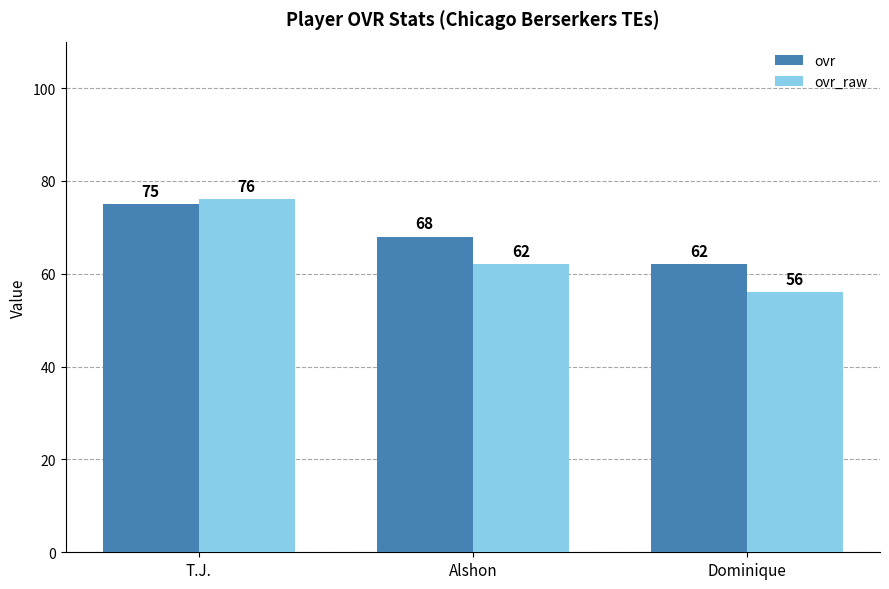

What is the difference between the second highest and minimum values in the ovr_raw series?

6